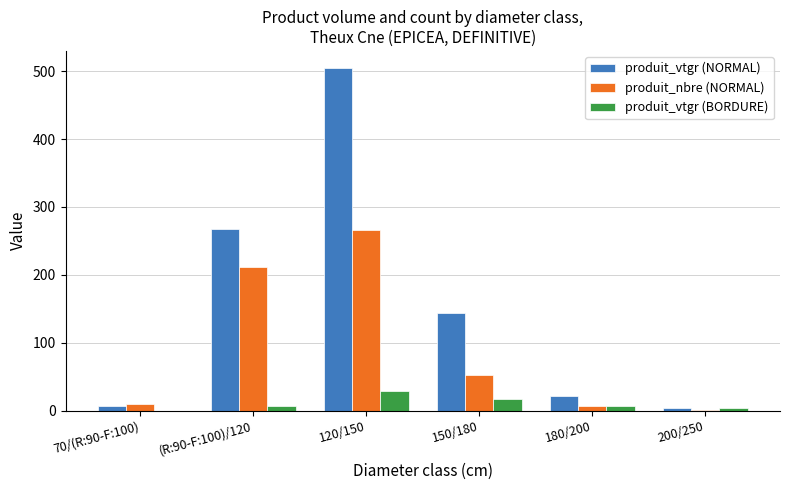

What is the highest value of the produit_vtgr (NORMAL) series?

504.6